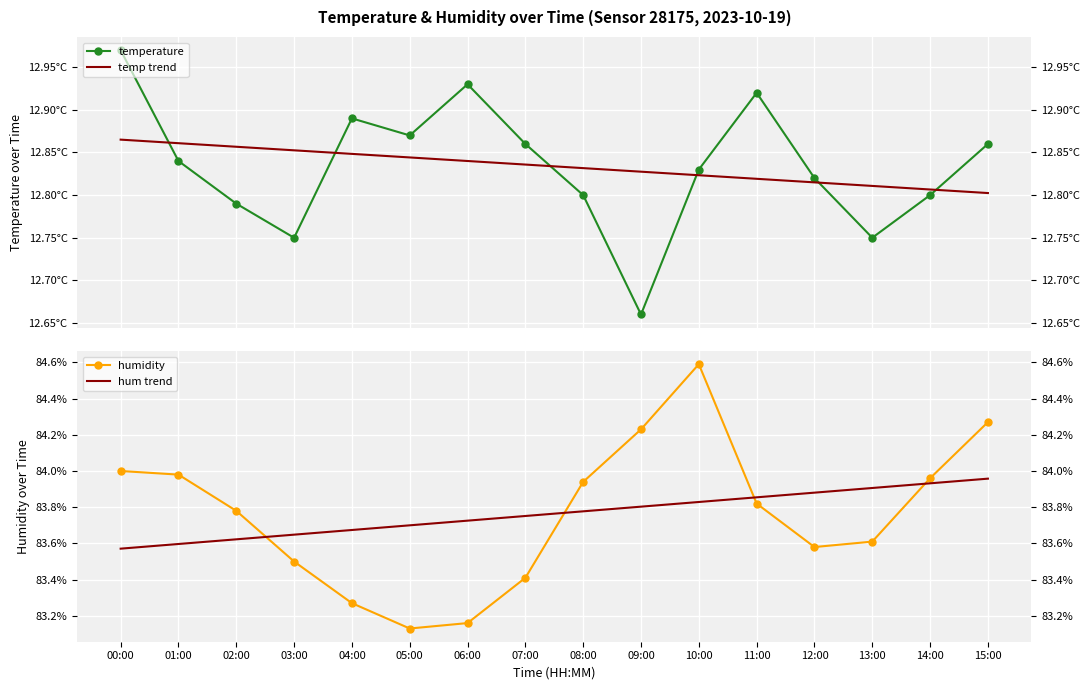

True or false: temp trend and humidity cross at least once.

False